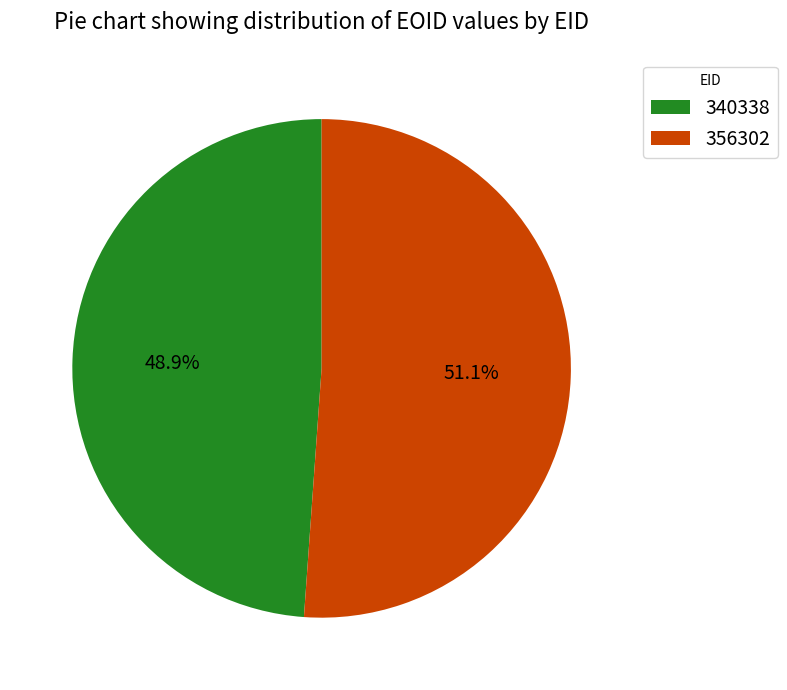

Count the number of slices in the pie.

2